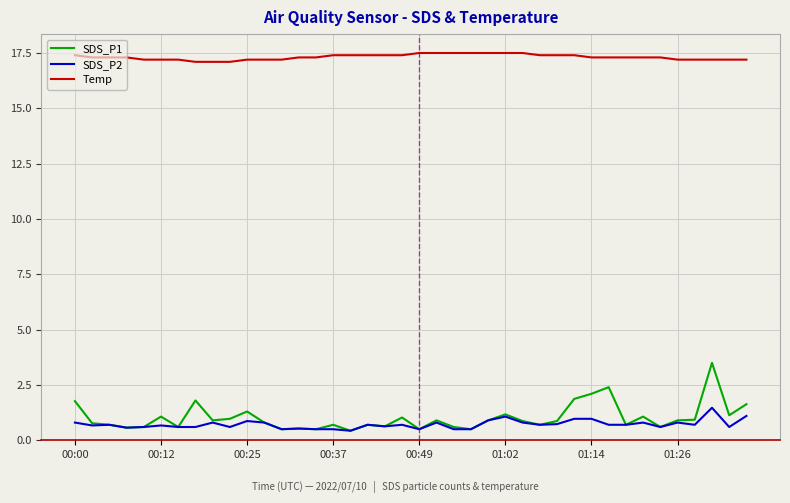

Which series has the largest range (max minus min)?

SDS_P1